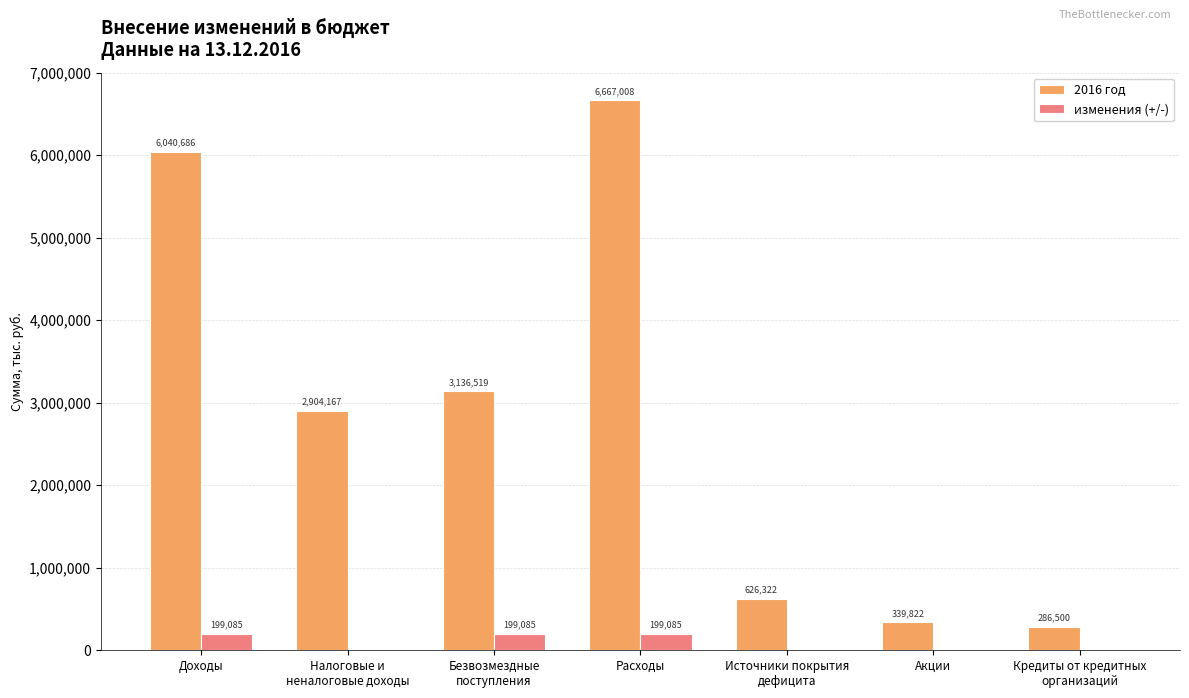

What is the maximum value shown in the chart?

6667008.3